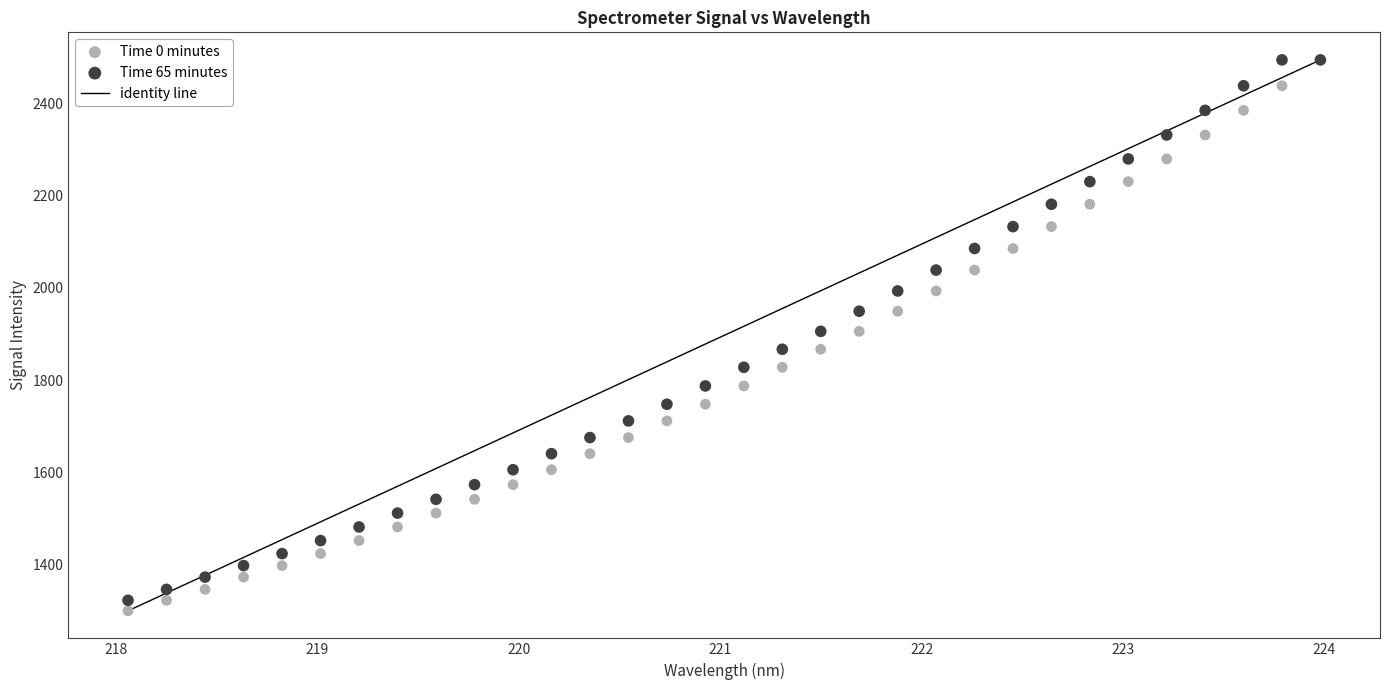

Which series has the widest spread of Y values?

Time 0 minutes